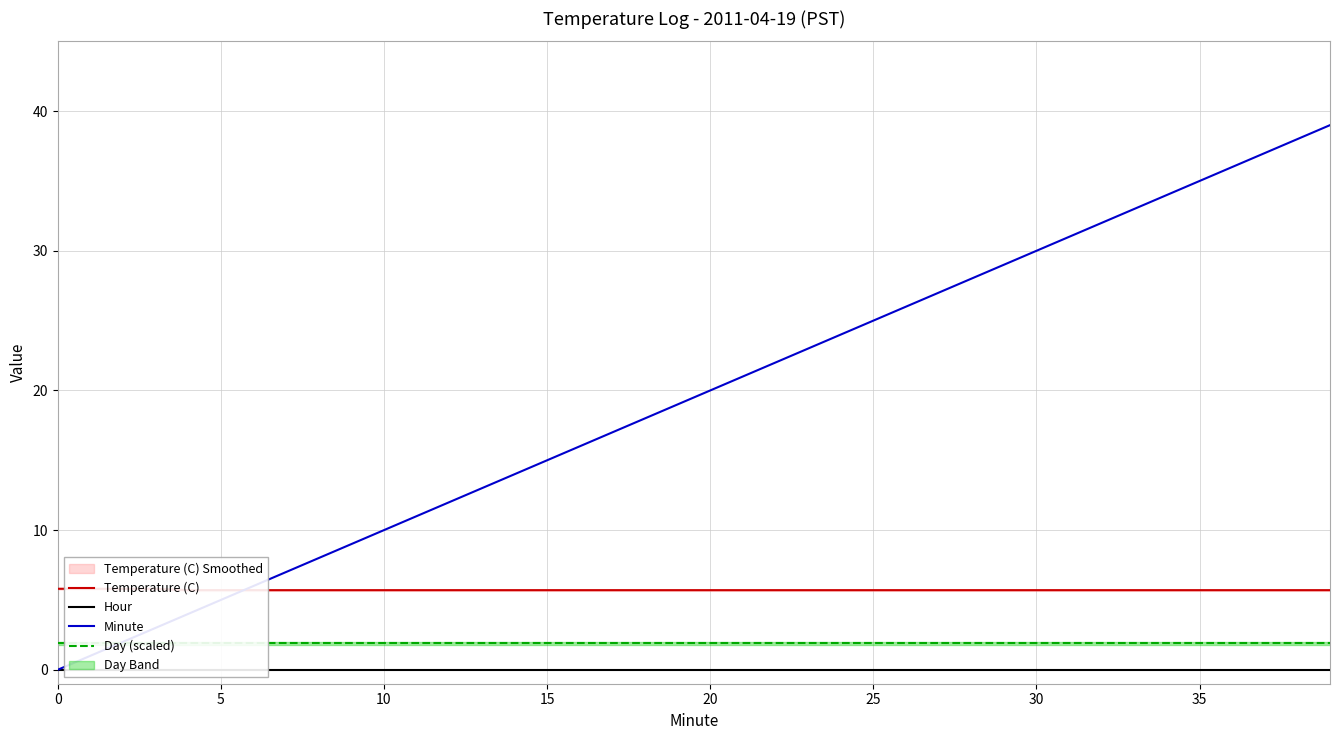

What is the maximum value for Minute?

39